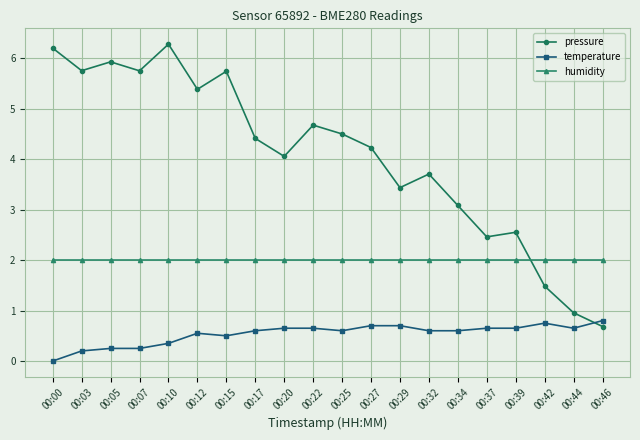

Is the value of pressure at 00:20 greater than the value of temperature at 00:10?

Yes